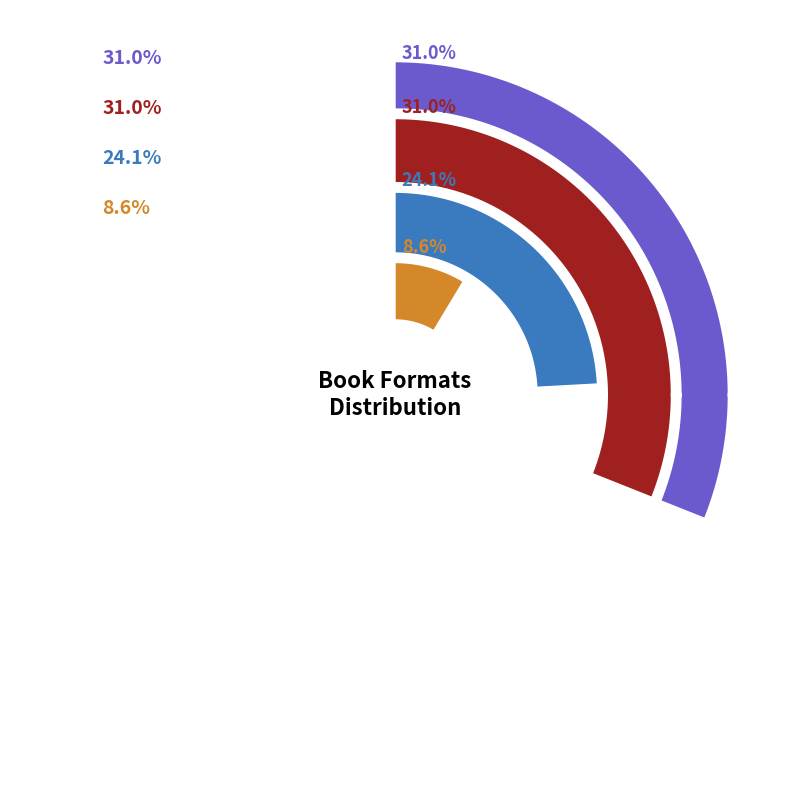

To the nearest percent, what is the combined percentage of eBook and Hardcover?

55%